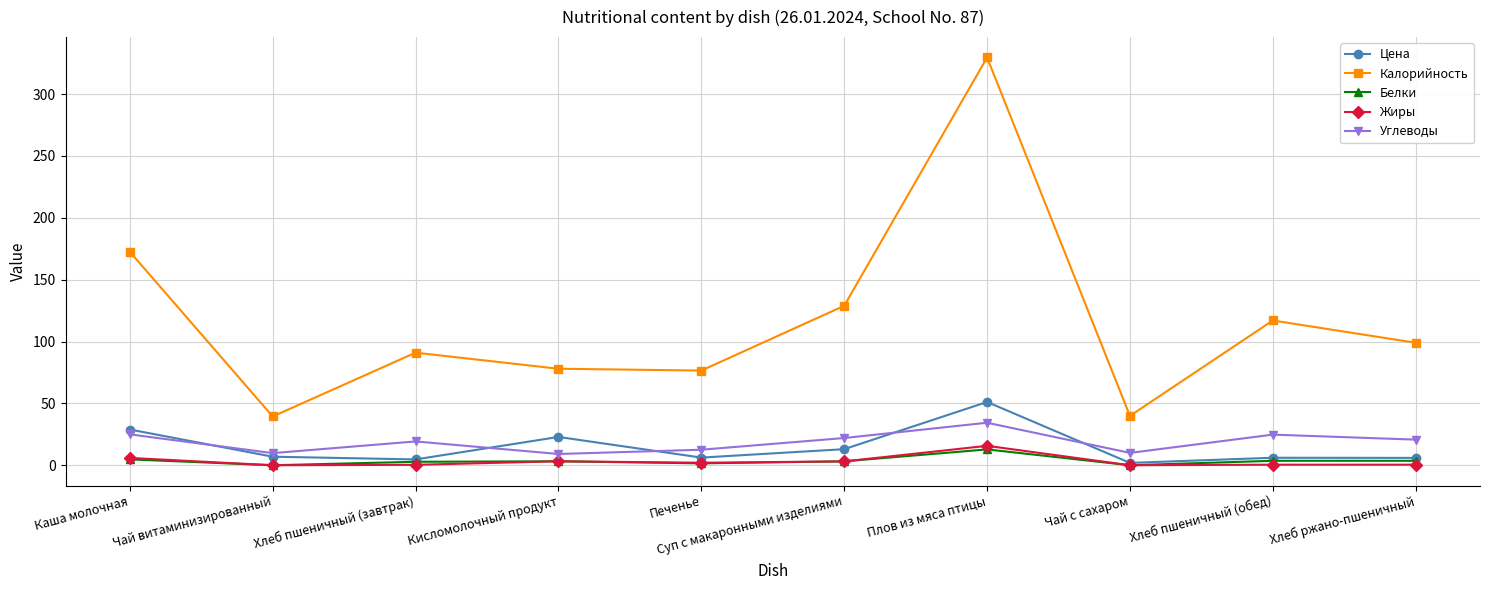

Which series changed the most between Чай витаминизированный and Хлеб ржано-пшеничный?

Калорийность